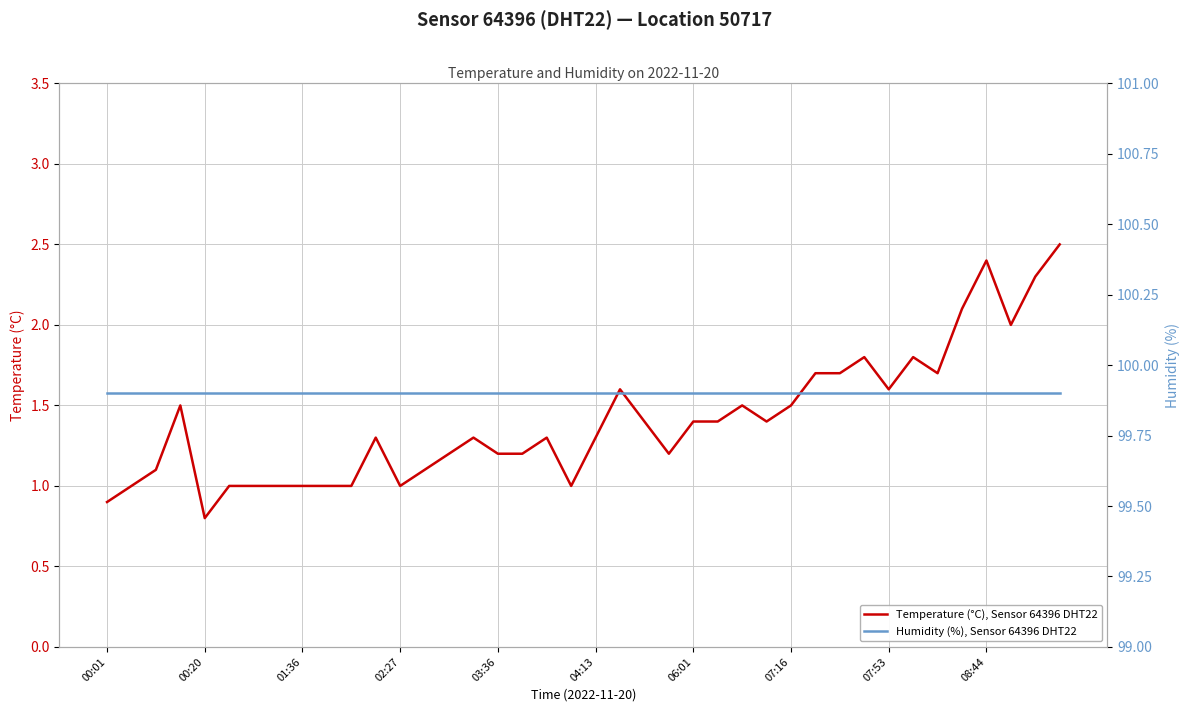

List the series in order of their peak value, lowest first.

Temperature (°C), Sensor 64396 DHT22, Humidity (%), Sensor 64396 DHT22